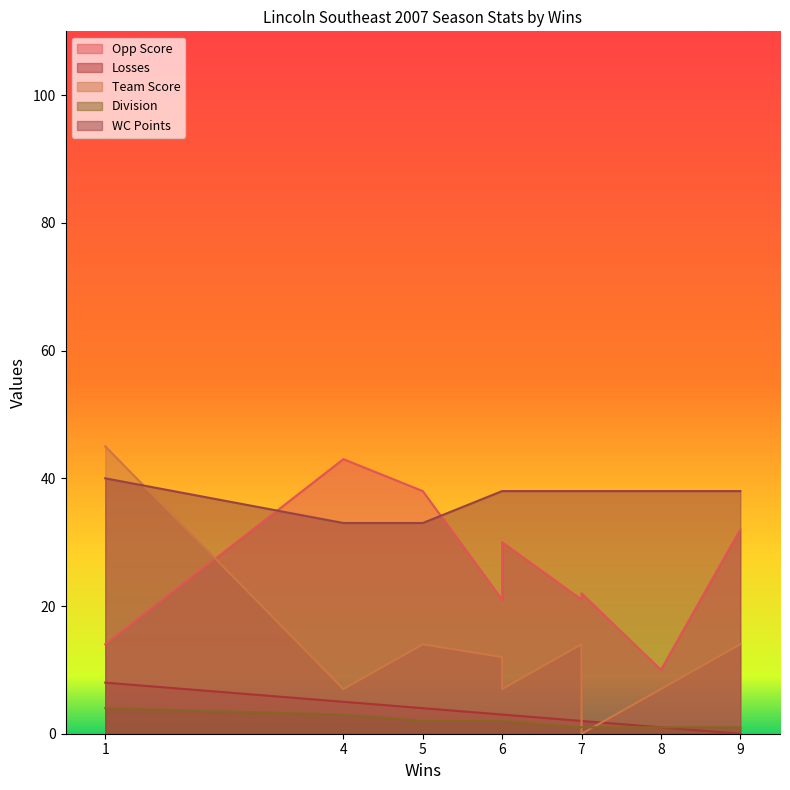

Which series has the largest range (max minus min)?

Team Score